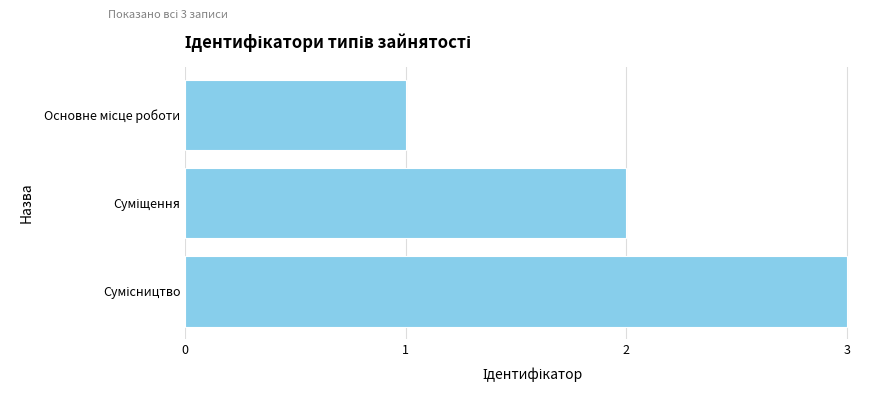

What is the sum of all values?

6